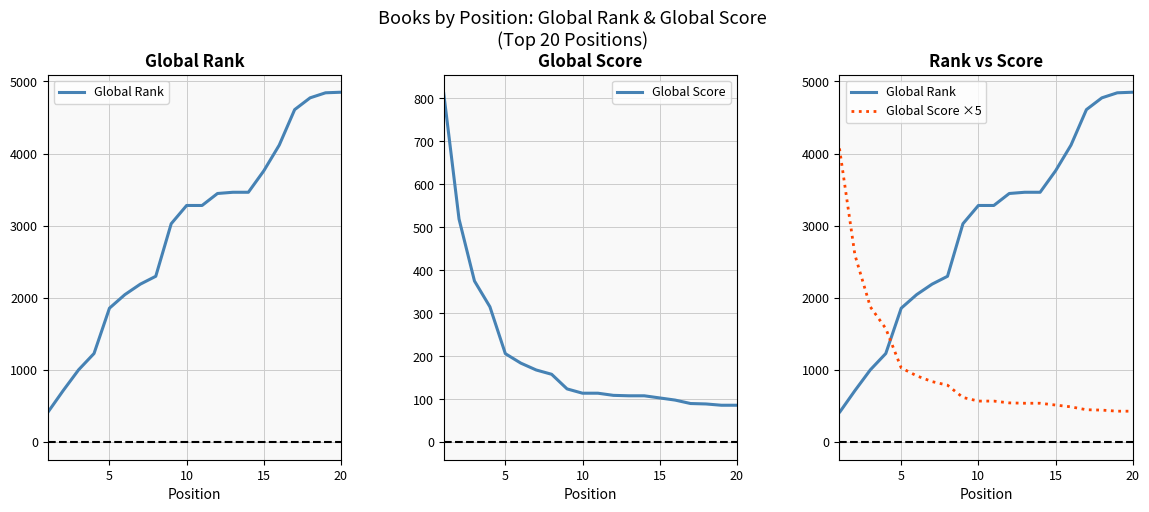

How many values in the Global Score ×5 series are below 570?

9